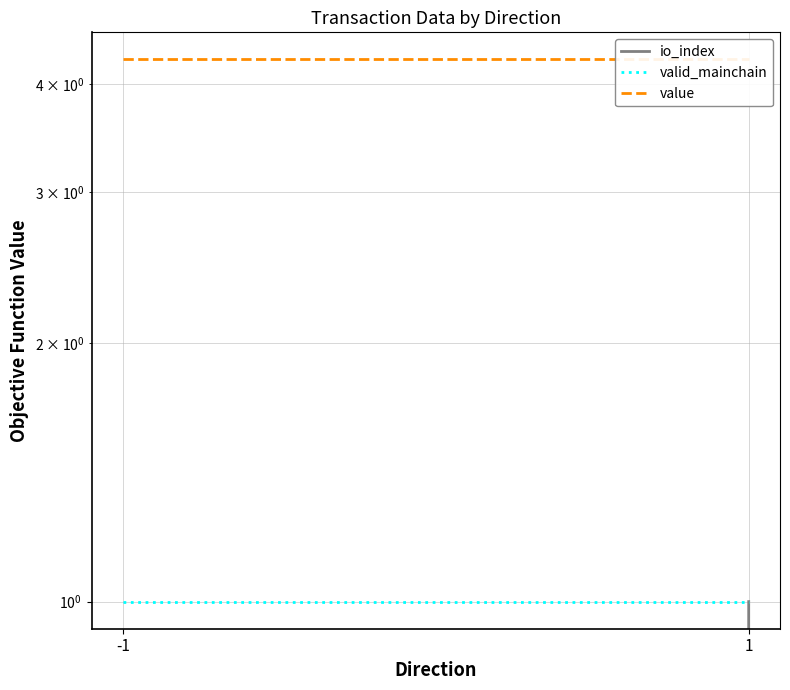

What is the average value of the valid_mainchain series?

1.0